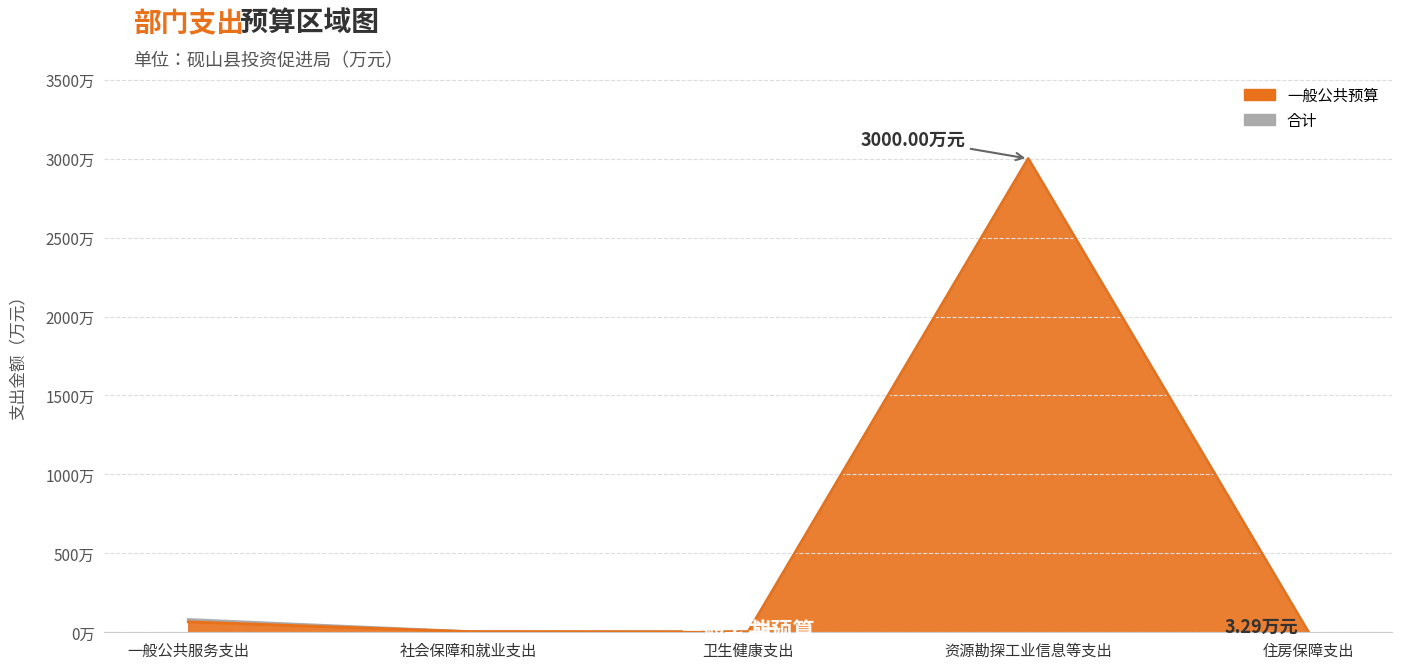

Which series has the widest spread of values?

一般公共预算